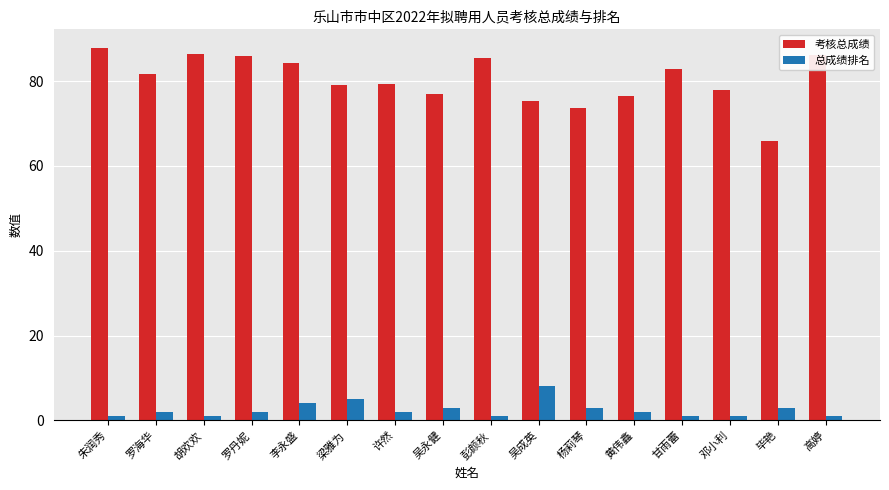

Which series has the largest total across all categories?

考核总成绩